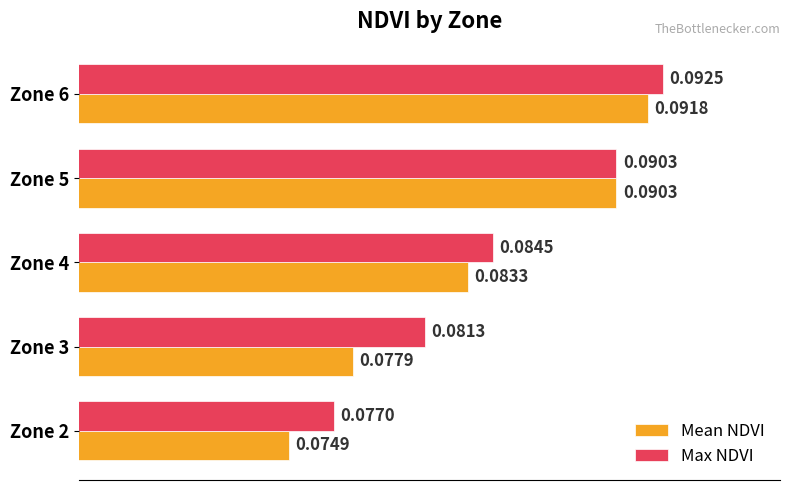

Is the value of Max NDVI at Zone 5 greater than the value of Mean NDVI at Zone 2?

Yes